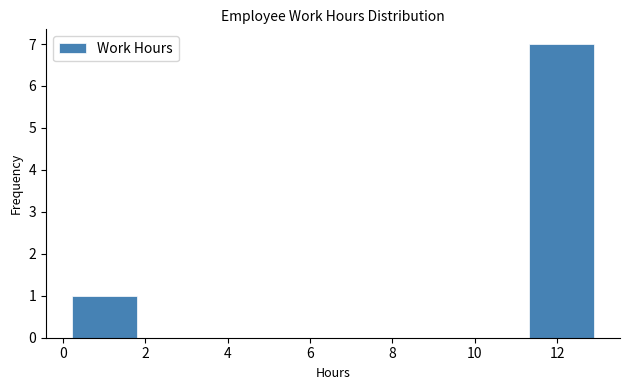

Reading left to right, transcribe this chart: for each bar, give the range it covers on the x-axis and its height. Neither the bar edges nor the heights are printed on the chart, so give them approximately, as read against the axes.

0.2 to 1.8: 1
1.8 to 3.4: 0
3.4 to 5.0: 0
5.0 to 6.6: 0
6.6 to 8.2: 0
8.2 to 9.8: 0
9.8 to 11.4: 0
11.4 to 12.8: 7